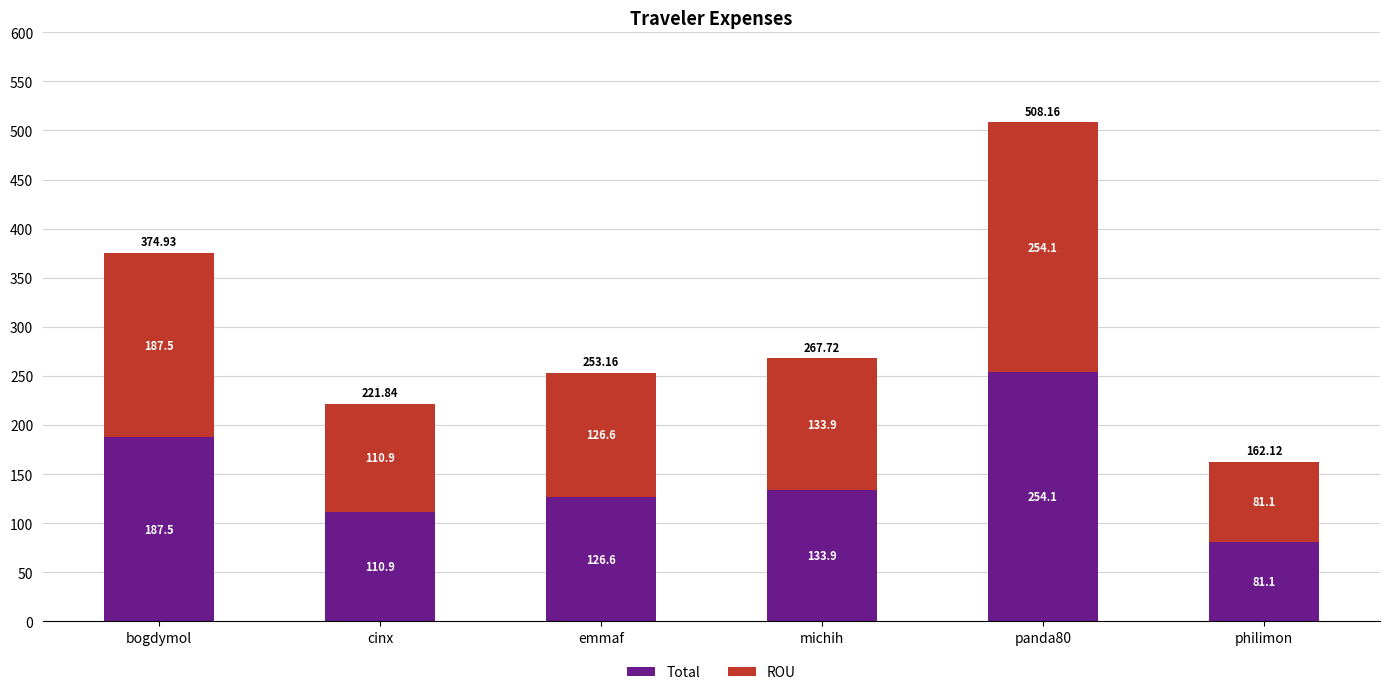

How many data points in Total are above 133?

3